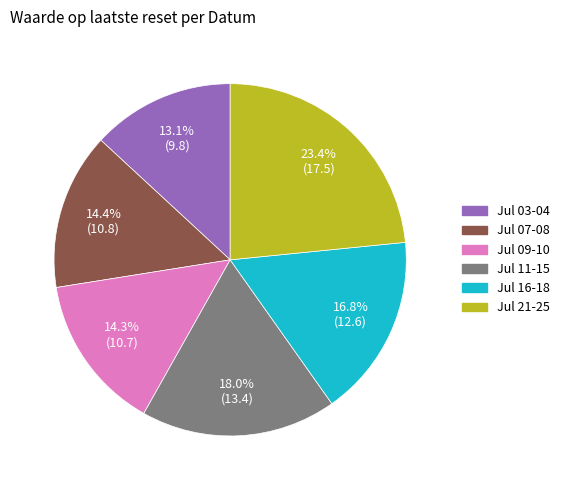

Is there a majority slice in this chart?

No